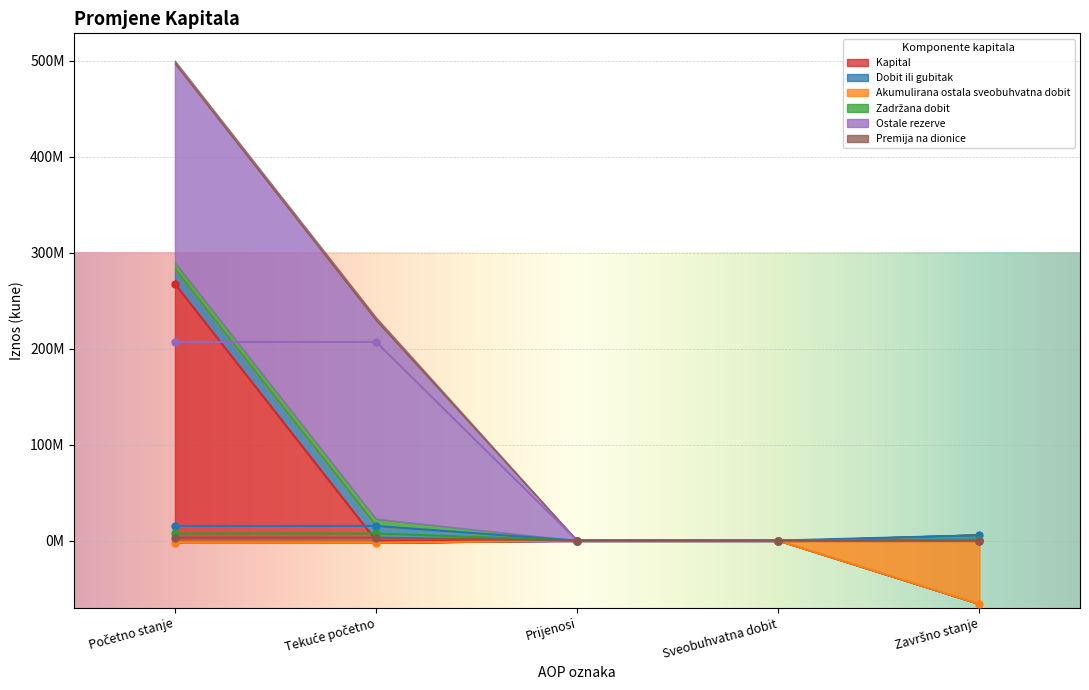

How many interior local valleys does the Premija na dionice series have?

1